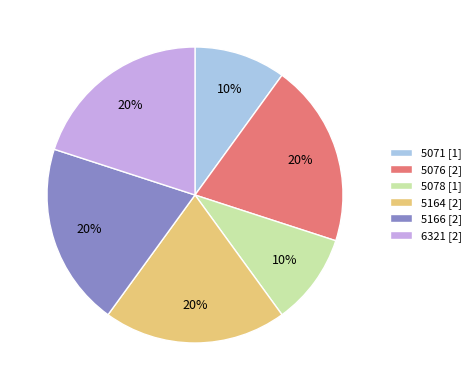

True or false: 5071 [1] accounts for 10% of the total.

True